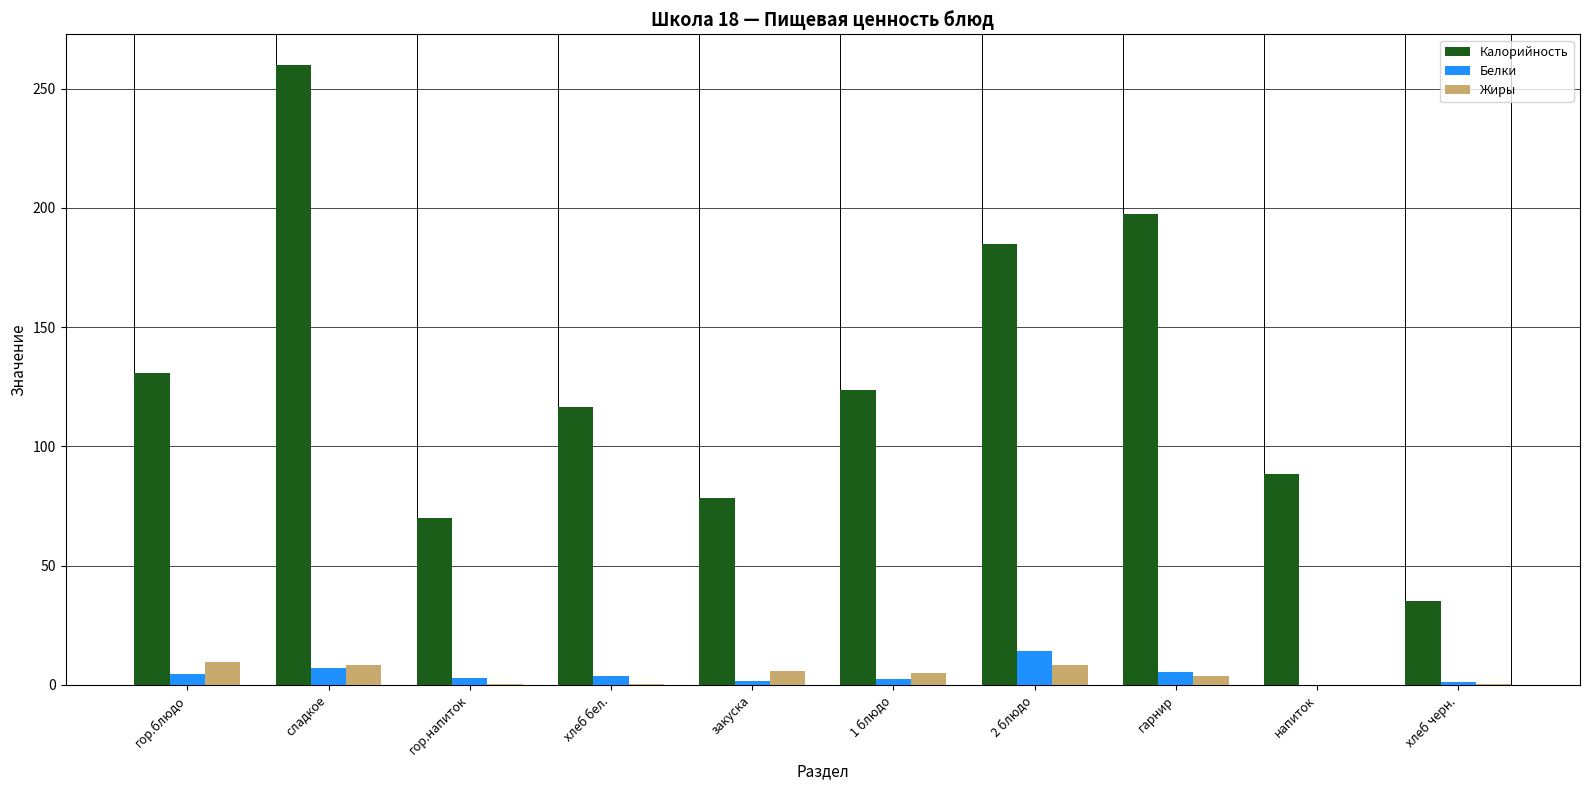

How many distinct data groups are displayed?

3